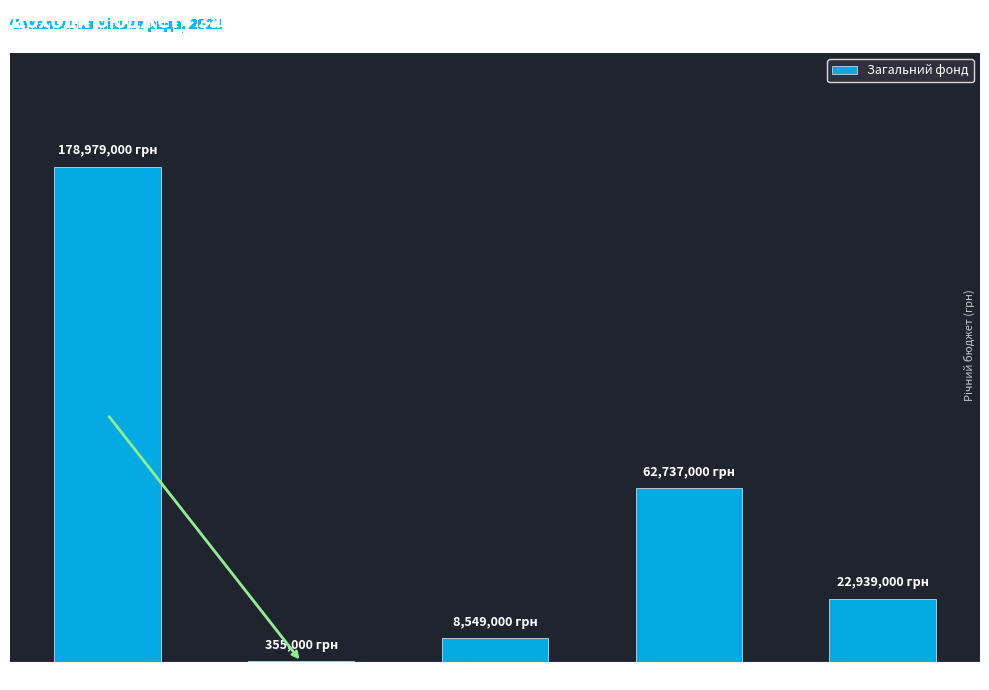

What is the difference between the maximum and minimum values?

178624000